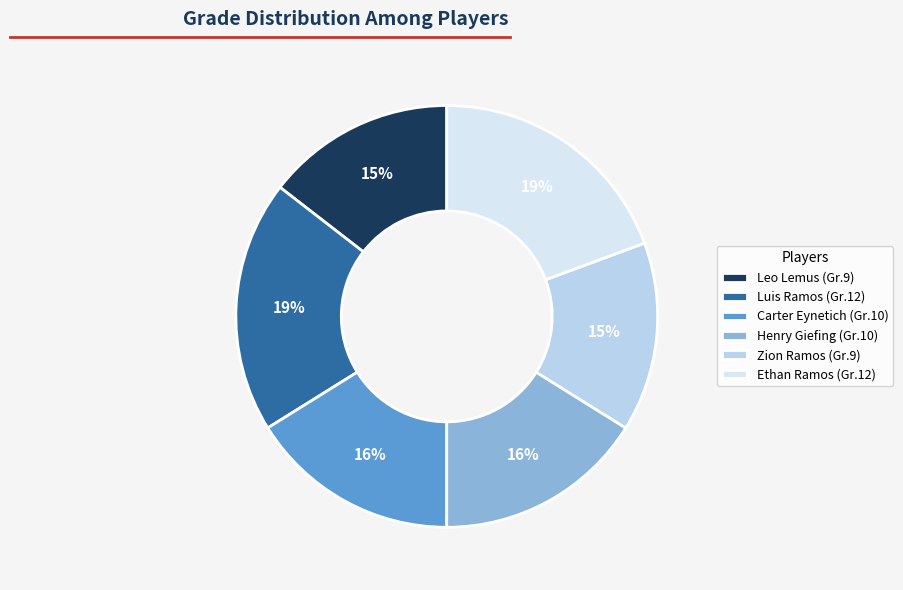

Is it true that Leo Lemus is 15% of the pie?

True